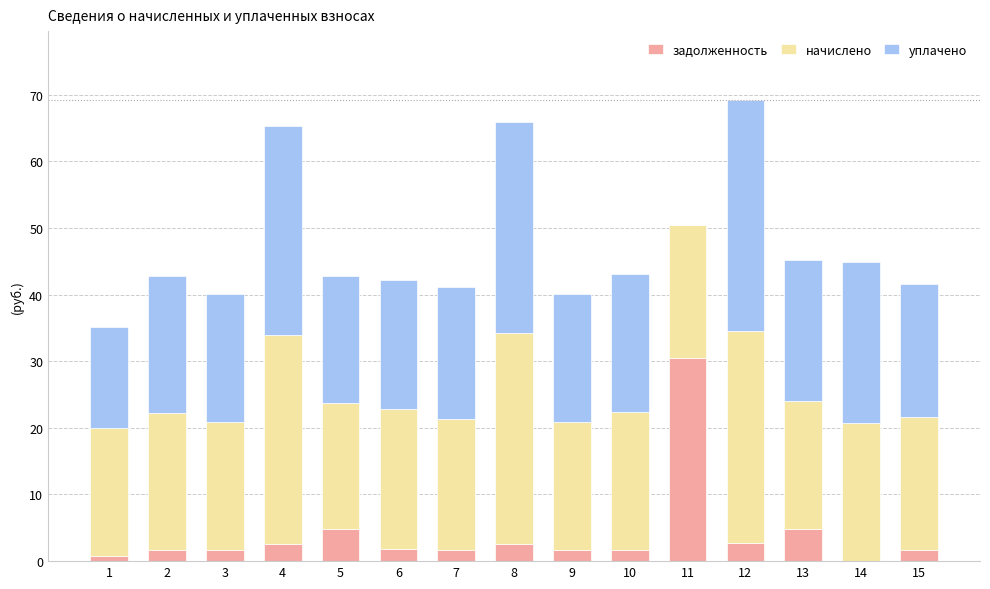

Count the number of data series in this chart.

3